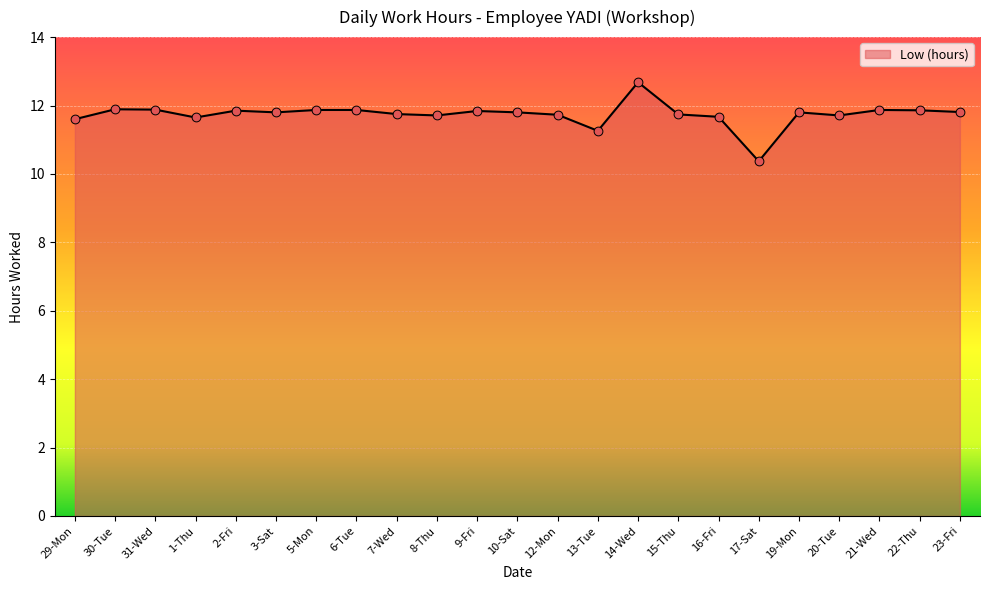

Which has a higher value, 1-Thu or 30-Tue?

30-Tue